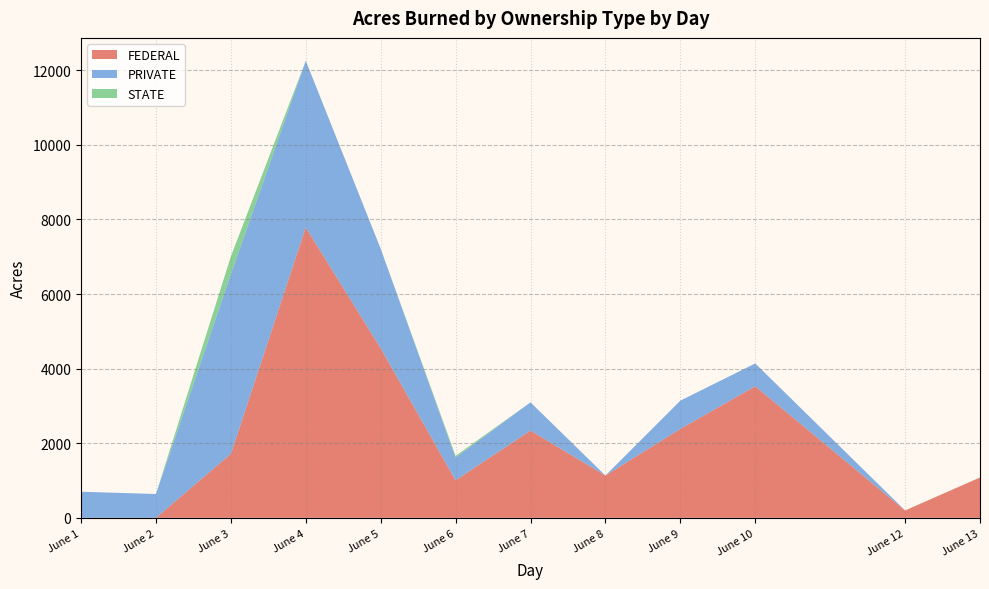

Reading left to right, what are all the values shown in this chart?

FEDERAL: 0.0	0.0	1713.0	7785.0	4545.0	1006.0	2339.0	1133.0	2384.0	3527.0	197.0	1081.0
PRIVATE: 698.9	638.5	4820.0	4468.0	2669.0	608.2	757.2	0.0	757.2	612.2	0.4	0.0
STATE: 0.0	0.0	472.7	1.8	0.0	46.3	0.0	0.0	0.0	0.0	0.0	0.0